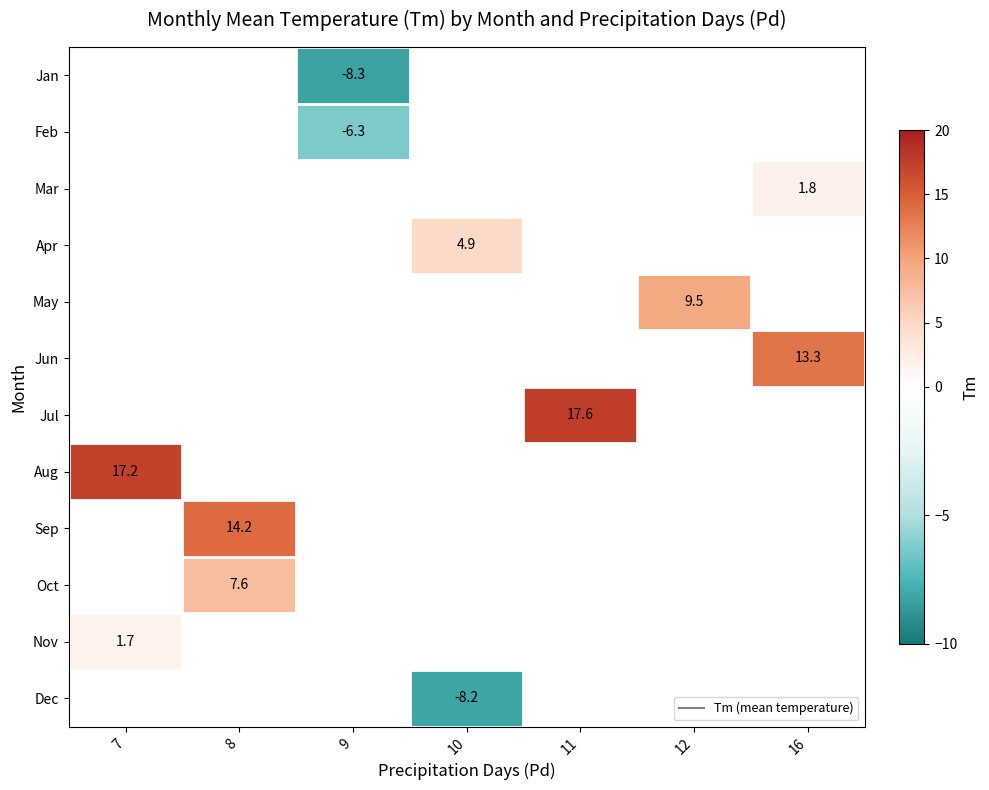

How many values in row_11 are below zero?

1